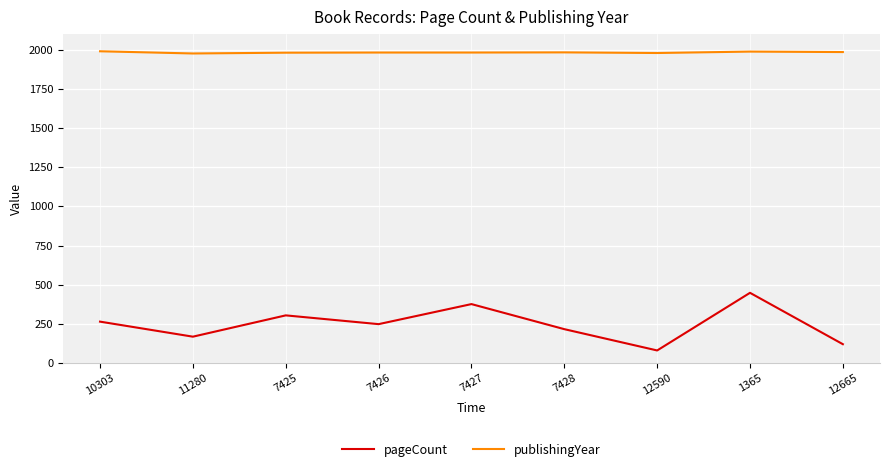

What is the average value of the pageCount series?

247